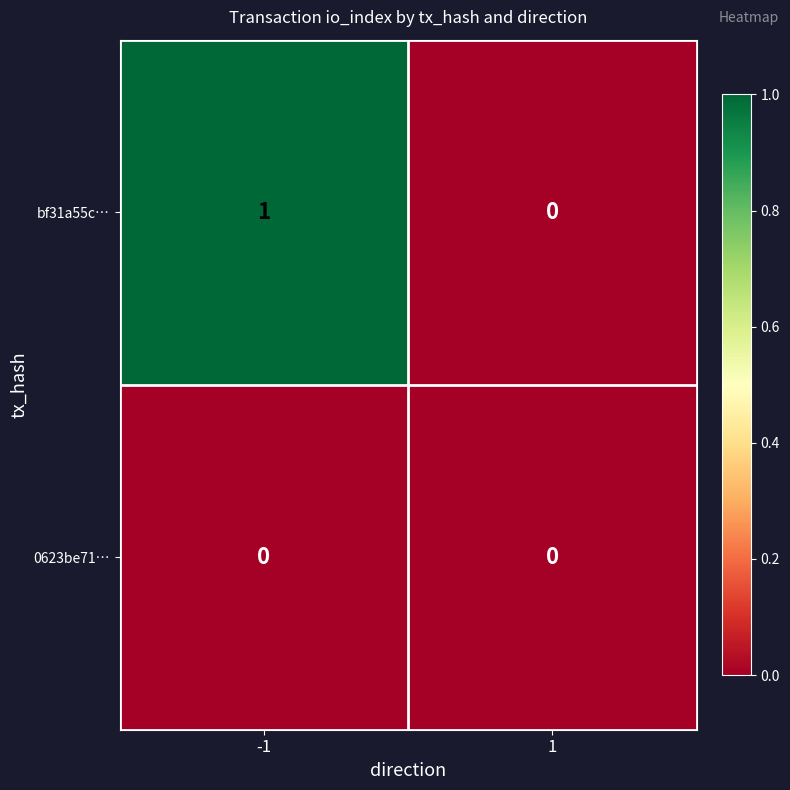

The value of bf31a55c… at 1 is 1. True or false?

False